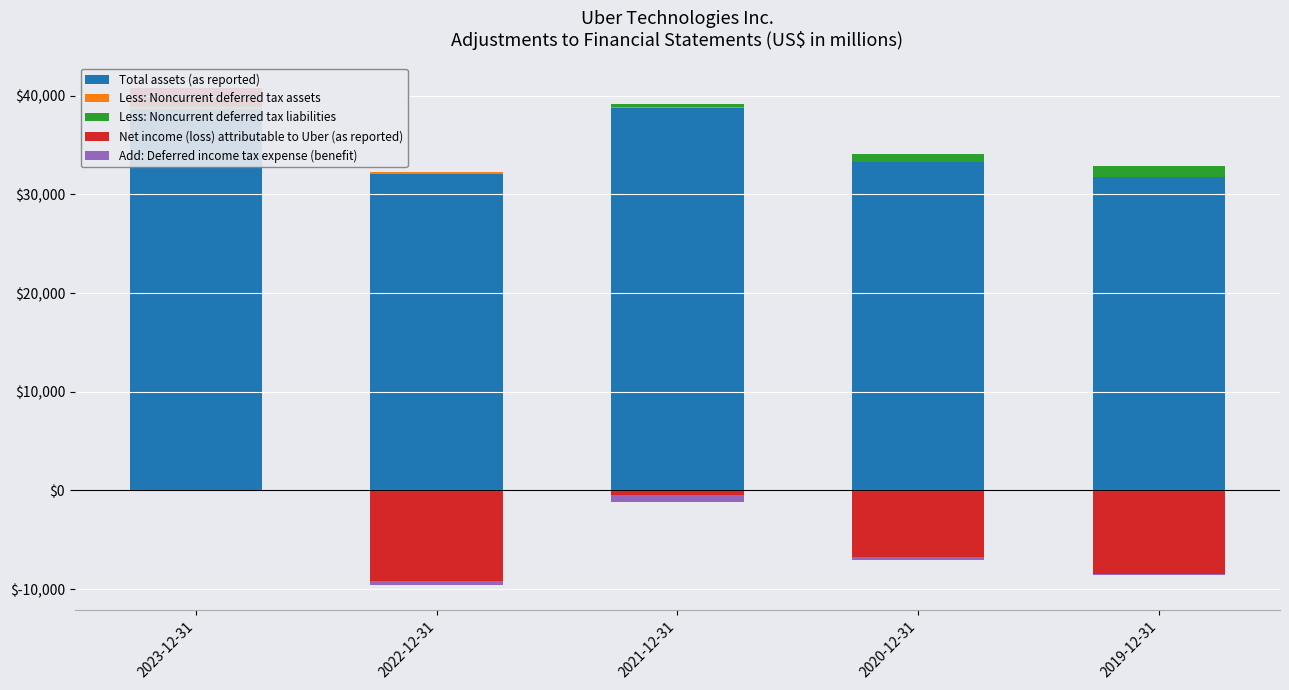

At which label does Less: Noncurrent deferred tax liabilities reach its peak?

2019-12-31